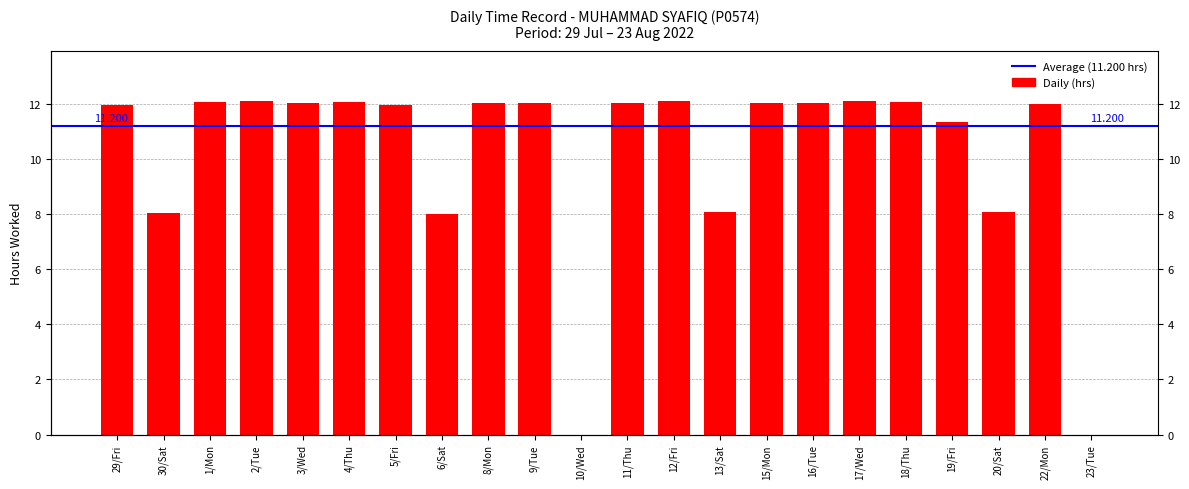

Which label corresponds to the smallest value in the chart?

10/Wed